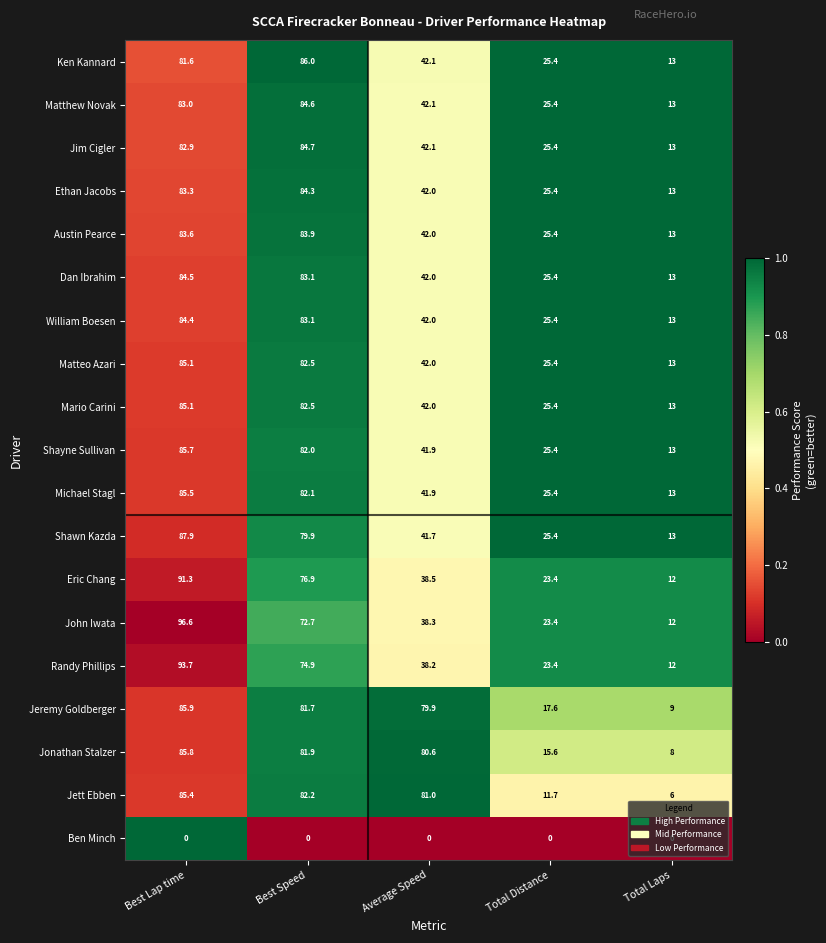

Which series has the largest range (max minus min)?

John Iwata